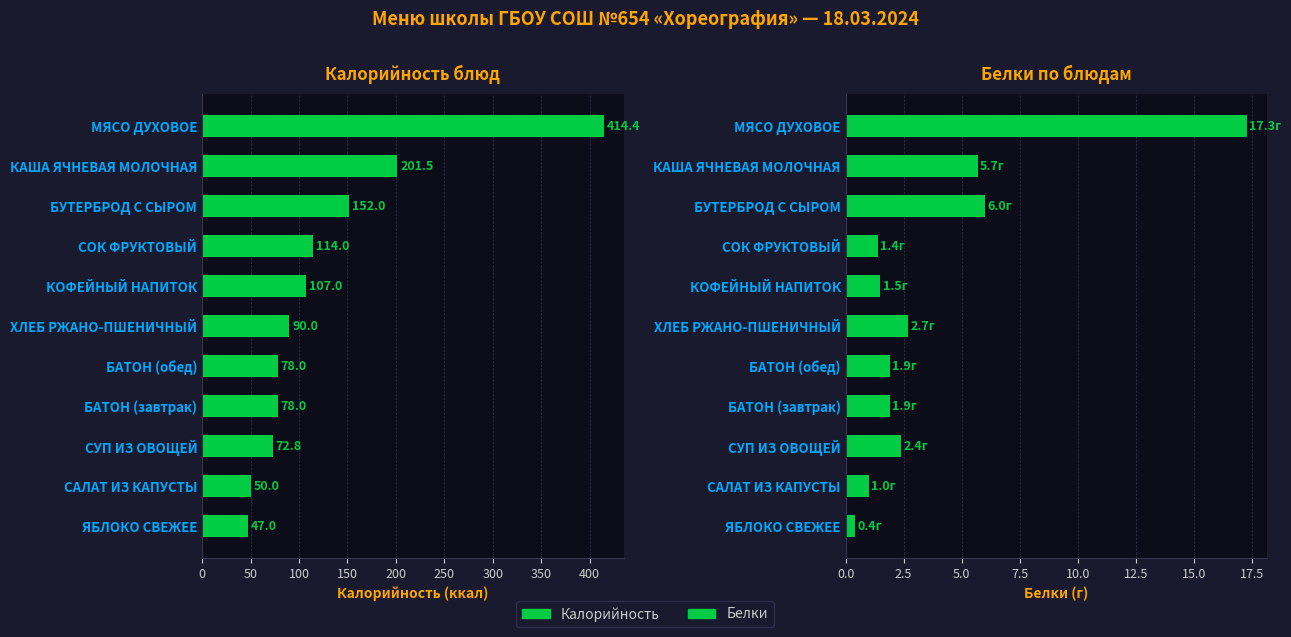

Which has a higher value, БАТОН (завтрак) or СОК ФРУКТОВЫЙ?

СОК ФРУКТОВЫЙ